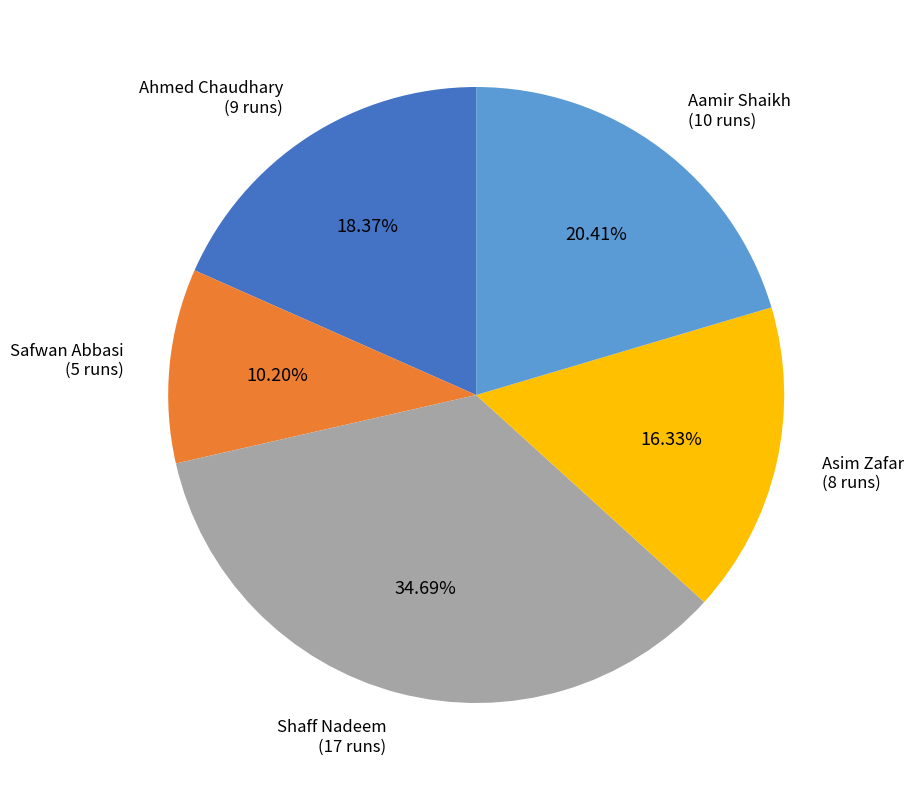

What is the ratio of the value at Ahmed Chaudhary to the value at Asim Zafar?

1.1